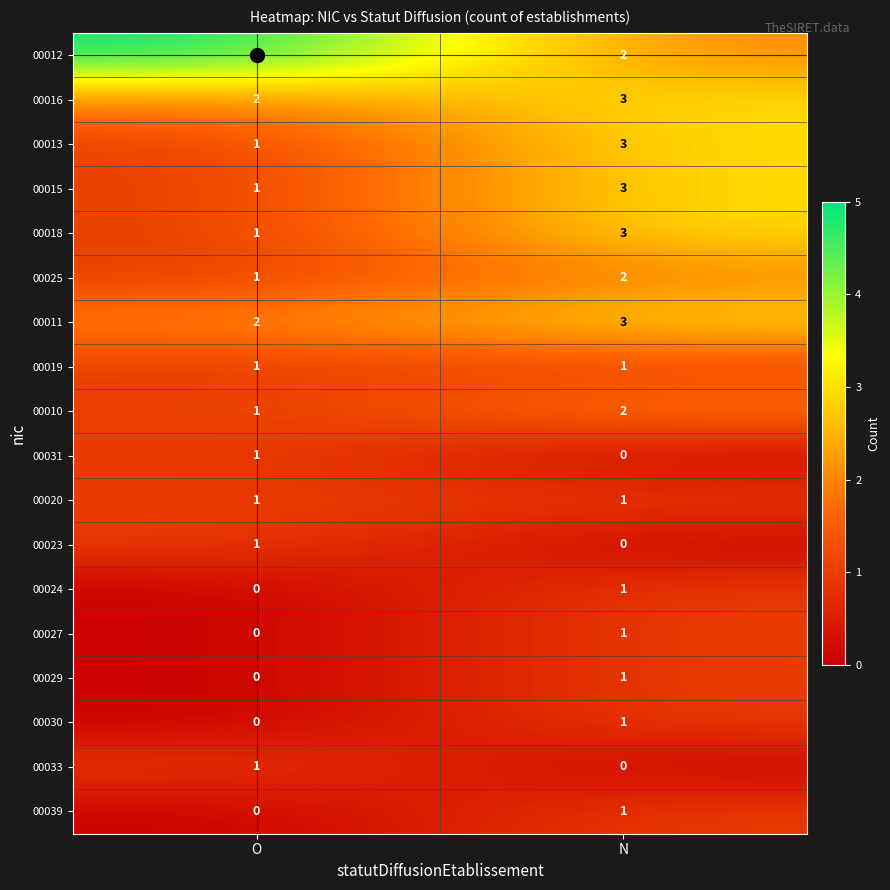

Is it true that 00031 equals 1 at O?

True